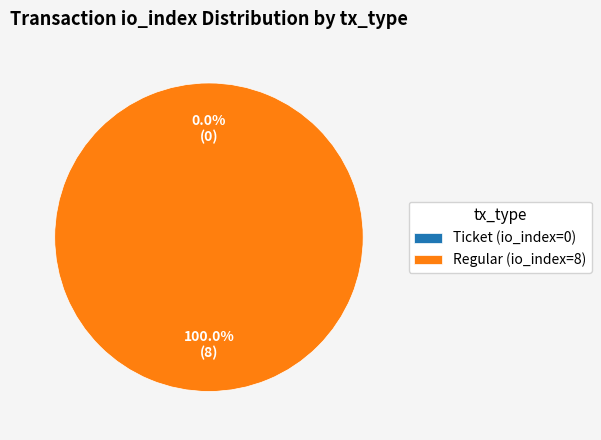

To the nearest percent, what is the difference between the largest and smallest slice percentages?

100%